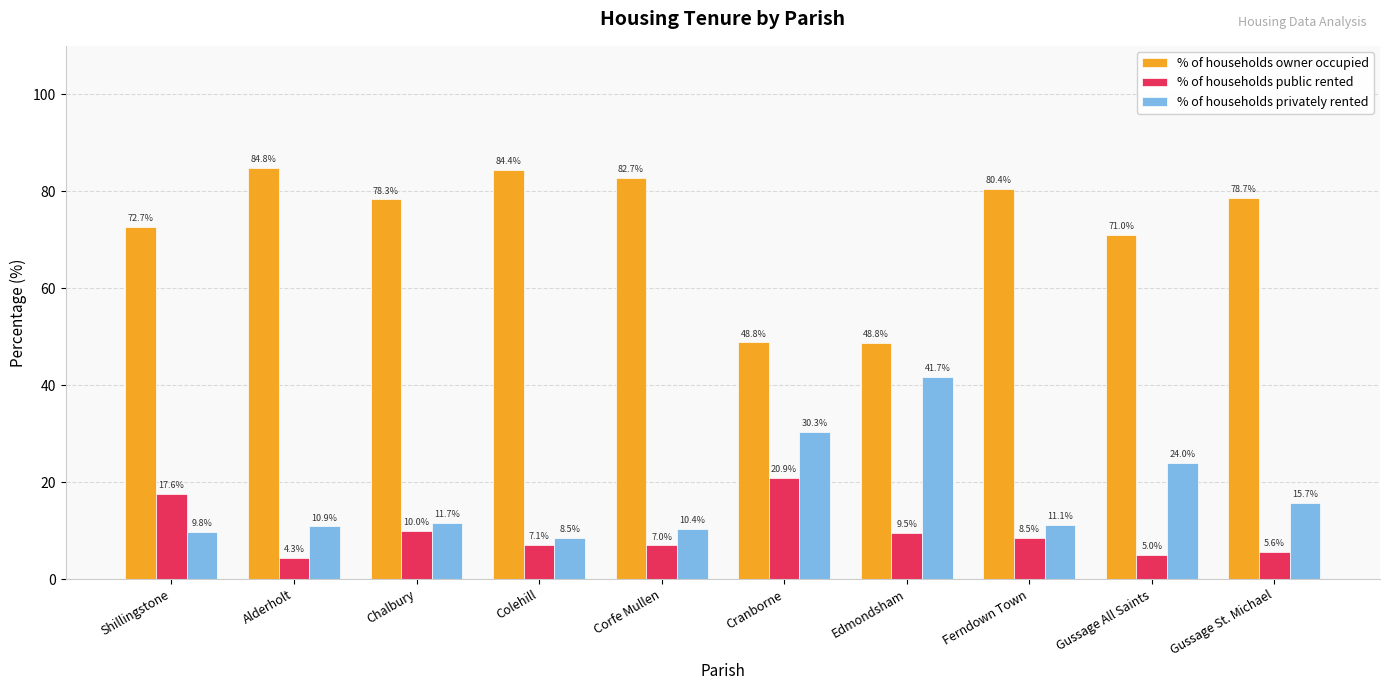

Reading left to right, what are all the values shown in this chart?

% of households owner occupied: Shillingstone=72.7	Alderholt=84.8	Chalbury=78.3	Colehill=84.4	Corfe Mullen=82.7	Cranborne=48.8	Edmondsham=48.8	Ferndown Town=80.4	Gussage All Saints=71.0	Gussage St. Michael=78.7
% of households public rented: Shillingstone=17.6	Alderholt=4.3	Chalbury=10.0	Colehill=7.1	Corfe Mullen=7.0	Cranborne=20.9	Edmondsham=9.5	Ferndown Town=8.5	Gussage All Saints=5.0	Gussage St. Michael=5.6
% of households privately rented: Shillingstone=9.8	Alderholt=10.9	Chalbury=11.7	Colehill=8.5	Corfe Mullen=10.4	Cranborne=30.3	Edmondsham=41.7	Ferndown Town=11.1	Gussage All Saints=24.0	Gussage St. Michael=15.7